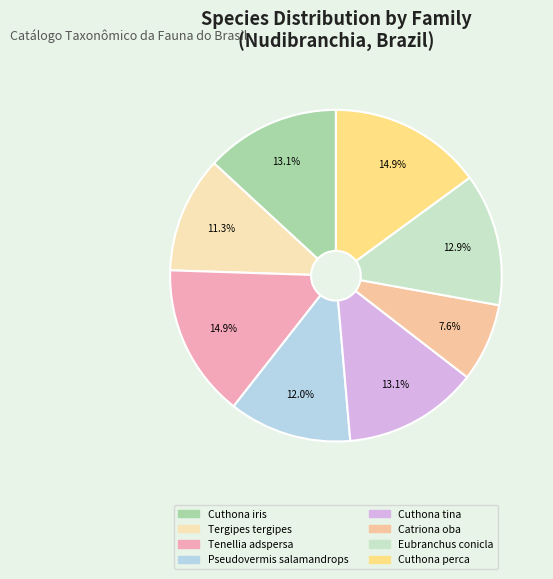

Is it true that Catriona oba is 18% of the pie?

False